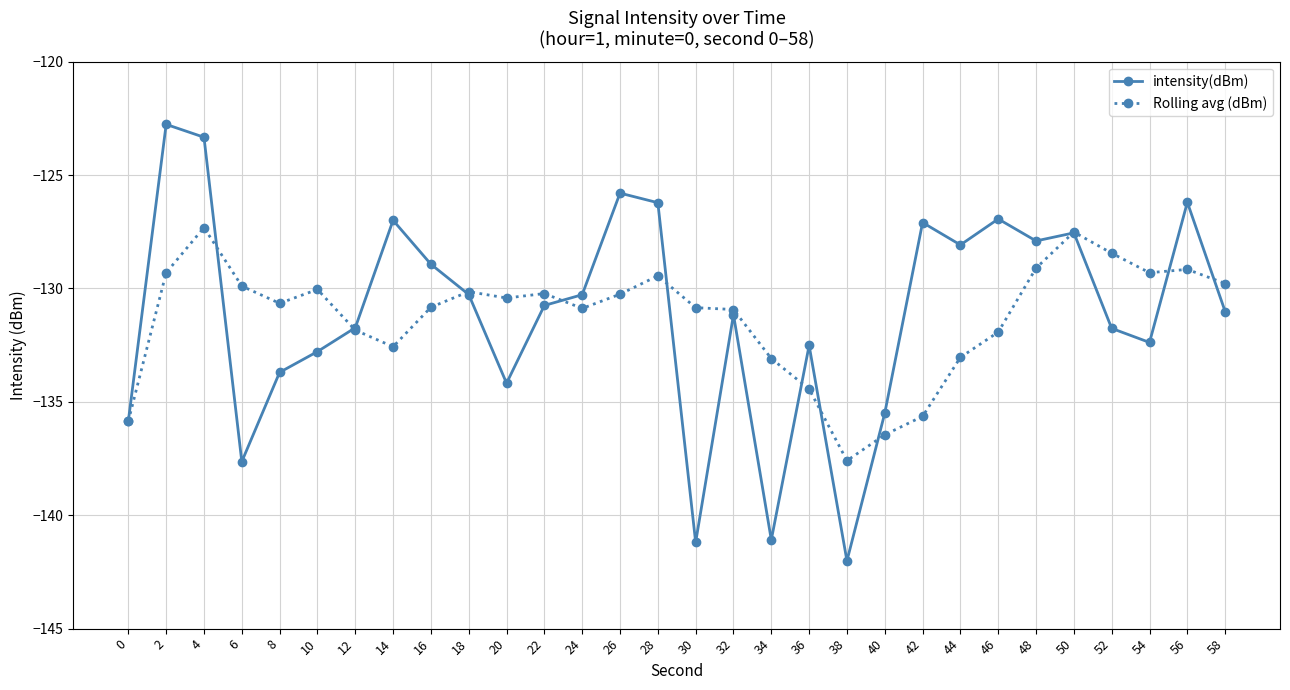

What is the value of the Rolling avg (dBm) point at the 6th from the left?

-130.0